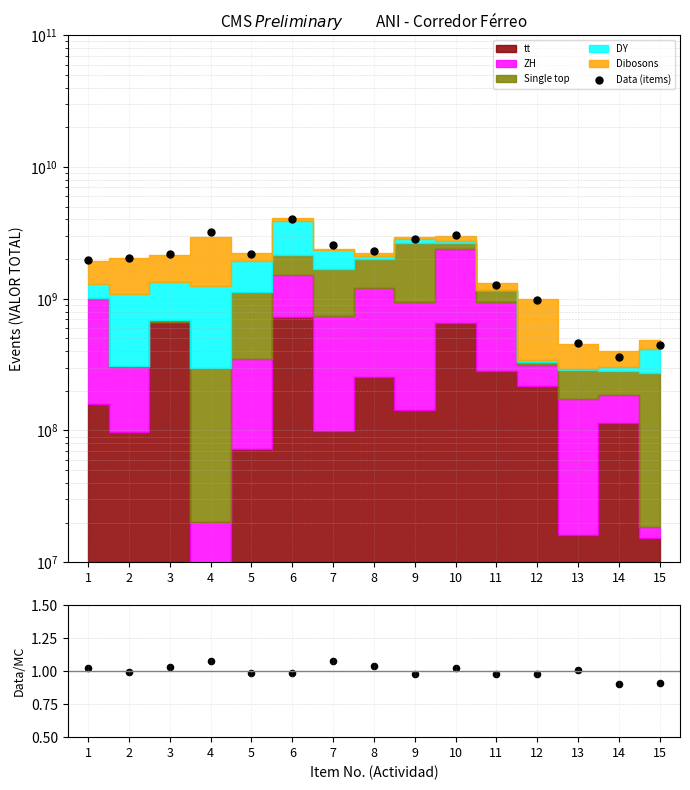

At which category is the sum across all series the highest?

6